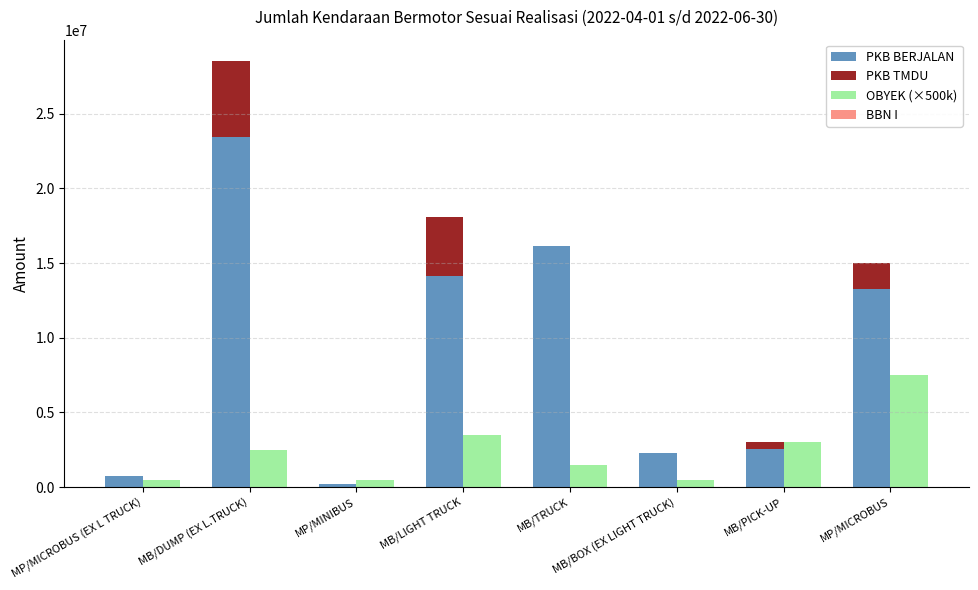

How many bars are there in each group?

4